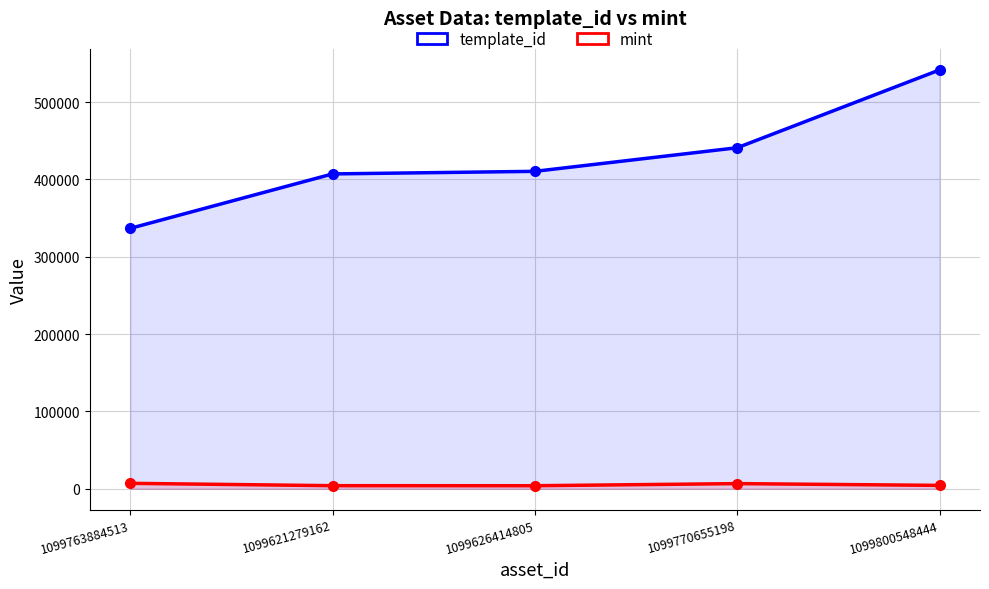

Between 1099621279162 and 1099626414805, which is larger?

1099626414805